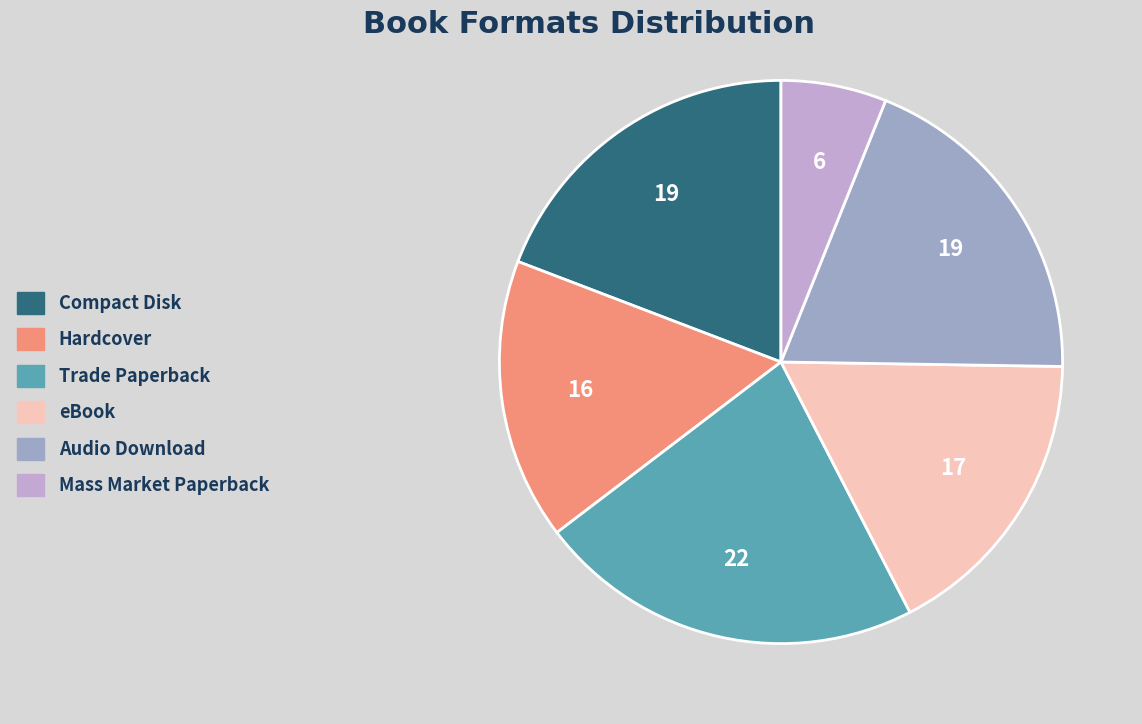

What is the ratio of the value at eBook to the value at Audio Download?

0.9